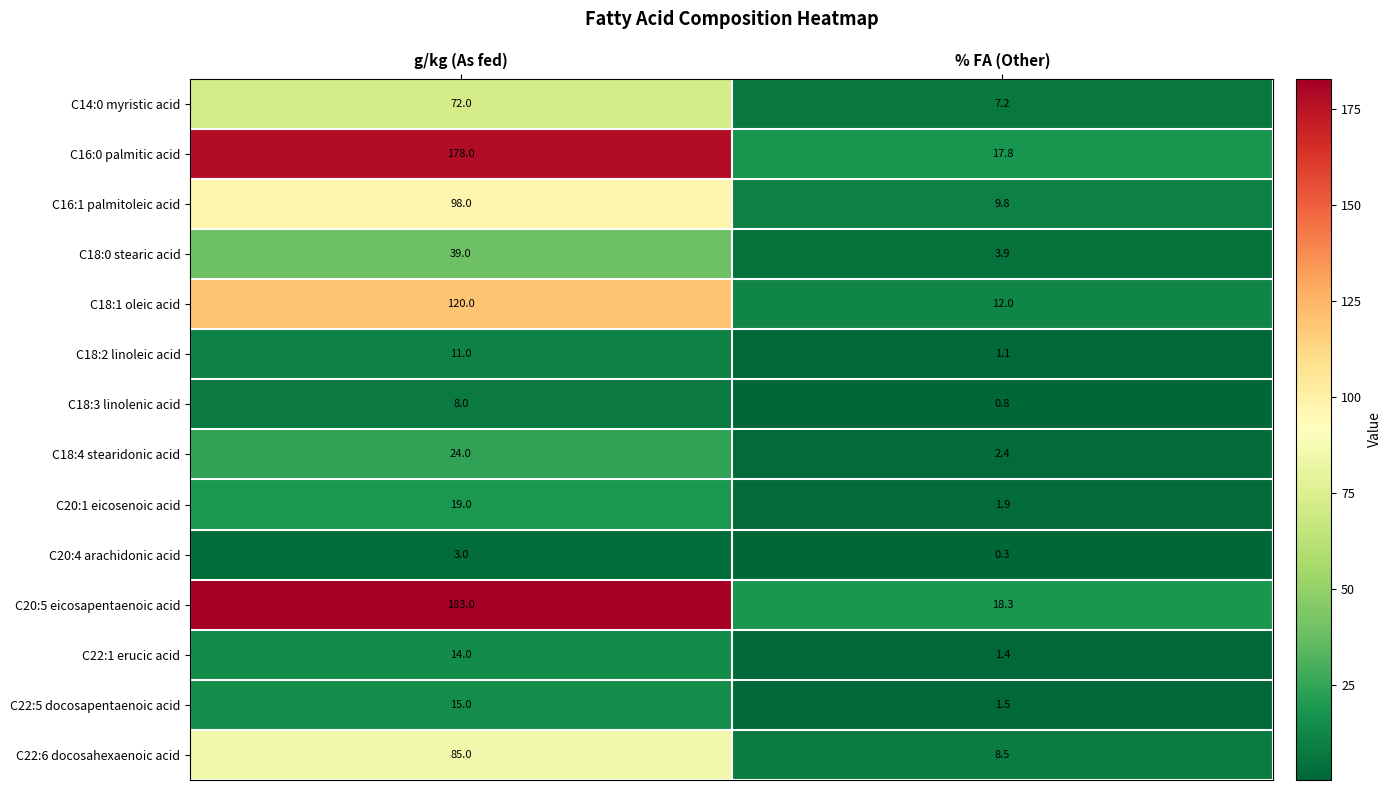

Reading right to left, what are all the values shown in this chart?

C14:0 myristic acid: 7.2	72.0
C16:0 palmitic acid: 17.8	178.0
C16:1 palmitoleic acid: 9.8	98.0
C18:0 stearic acid: 3.9	39.0
C18:1 oleic acid: 12.0	120.0
C18:2 linoleic acid: 1.1	11.0
C18:3 linolenic acid: 0.8	8.0
C18:4 stearidonic acid: 2.4	24.0
C20:1 eicosenoic acid: 1.9	19.0
C20:4 arachidonic acid: 0.3	3.0
C20:5 eicosapentaenoic acid: 18.3	183.0
C22:1 erucic acid: 1.4	14.0
C22:5 docosapentaenoic acid: 1.5	15.0
C22:6 docosahexaenoic acid: 8.5	85.0